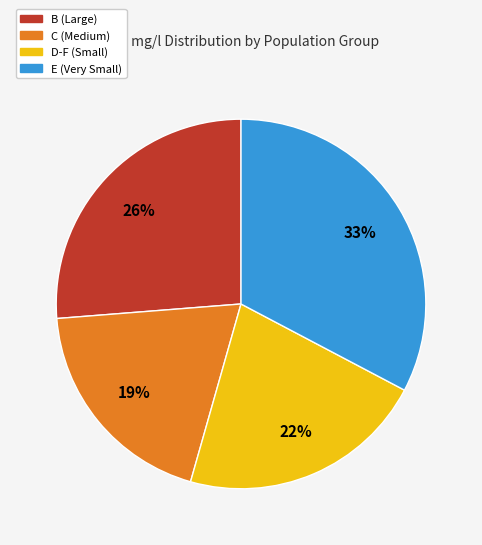

Is there a majority slice in this chart?

No